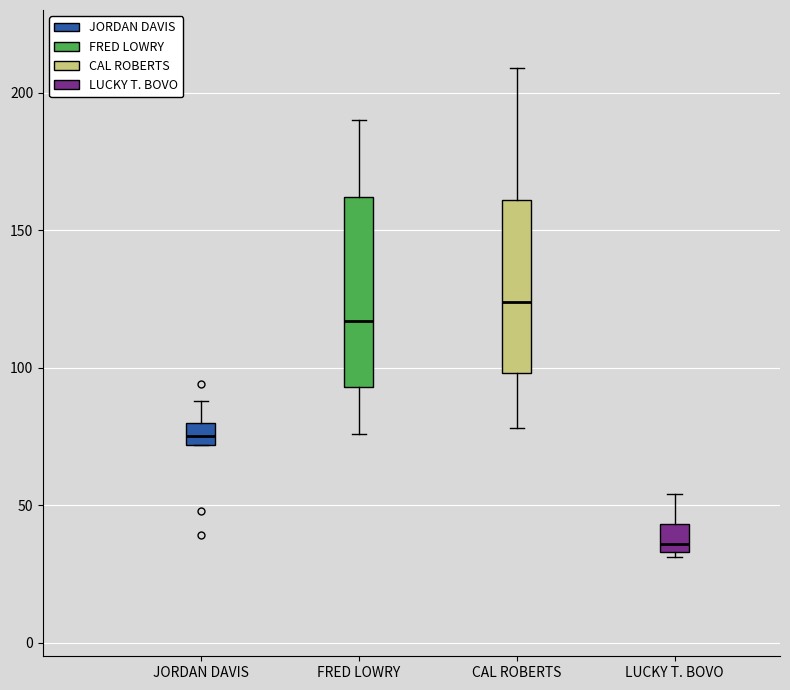

Which box has the lowest median line?

LUCKY T. BOVO